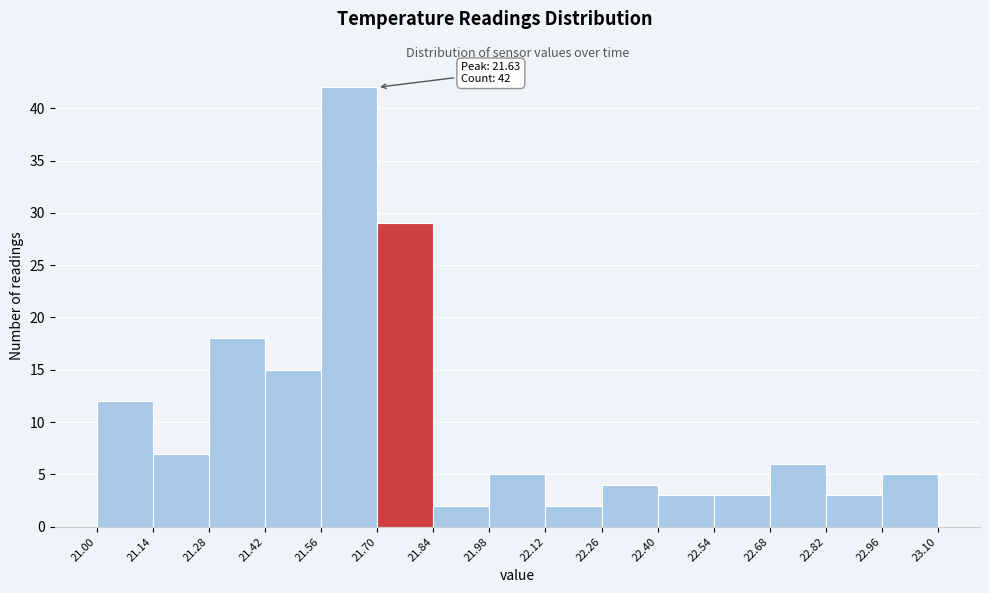

Which range on the x-axis has the tallest bar?

21.56 to 21.70